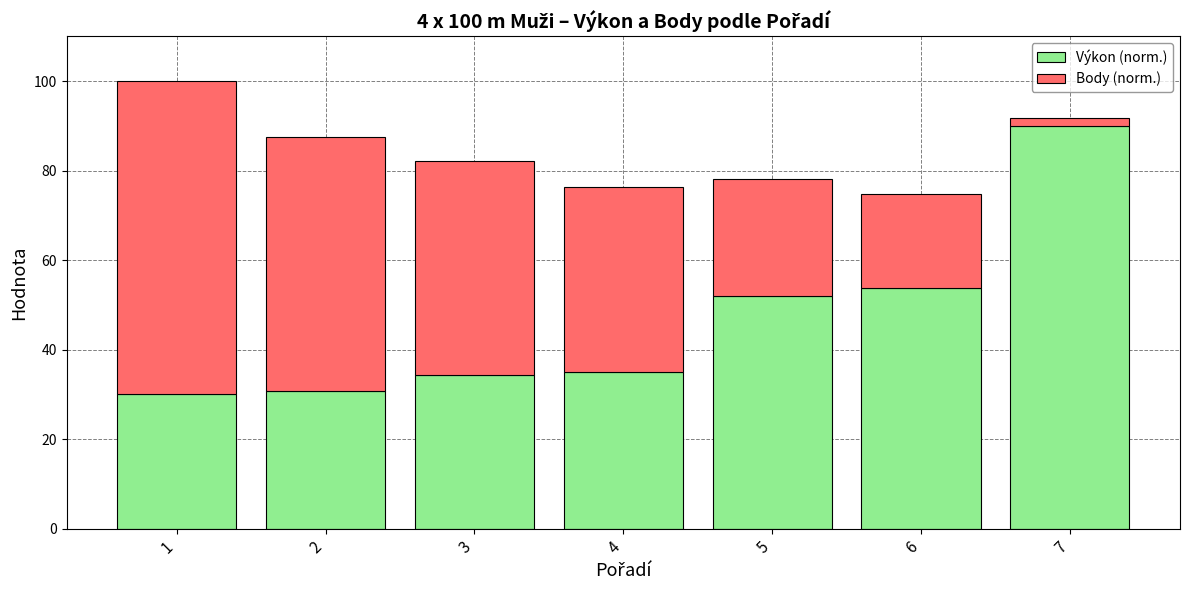

Does the chart contain any negative values?

No